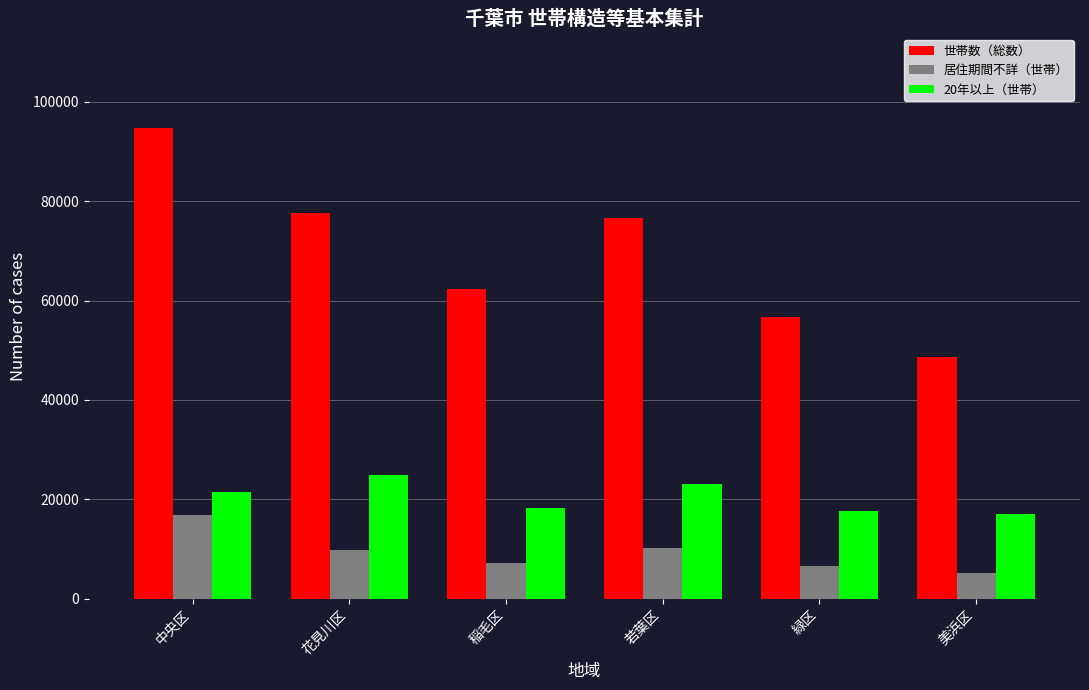

Count the number of categories in the chart.

6